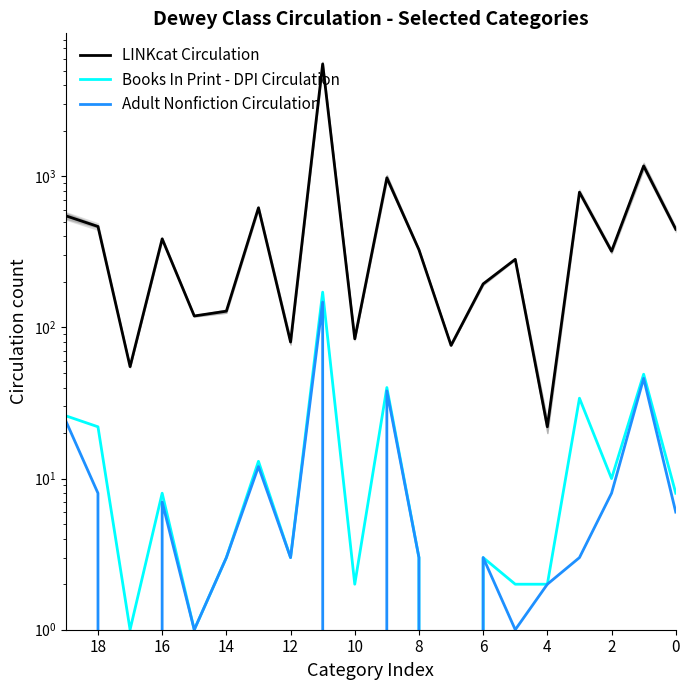

Is it true that Books In Print - DPI Circulation equals 2 at 10?

True